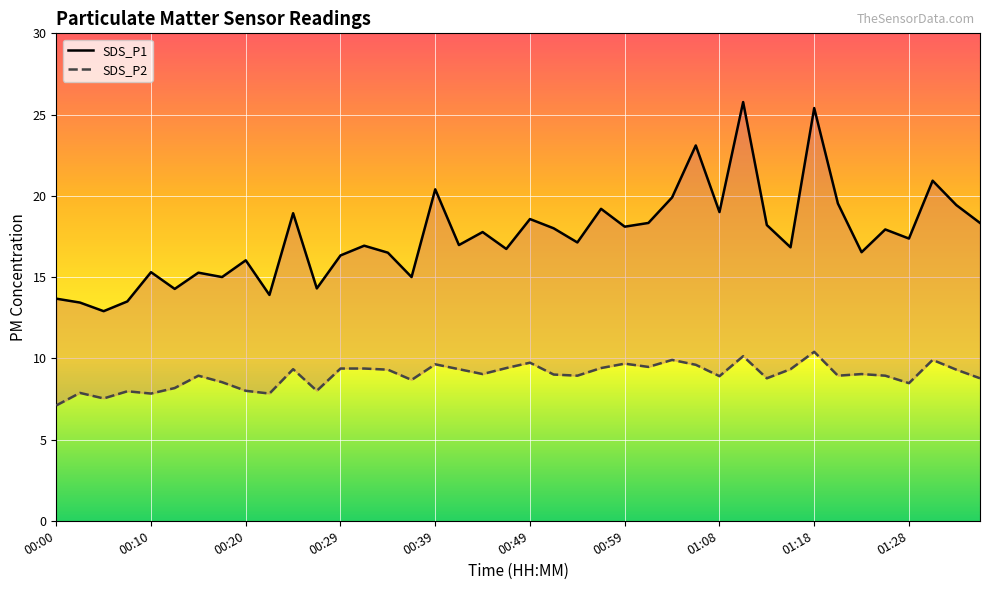

List the series in order of their overall mean, highest first.

SDS_P1, SDS_P2